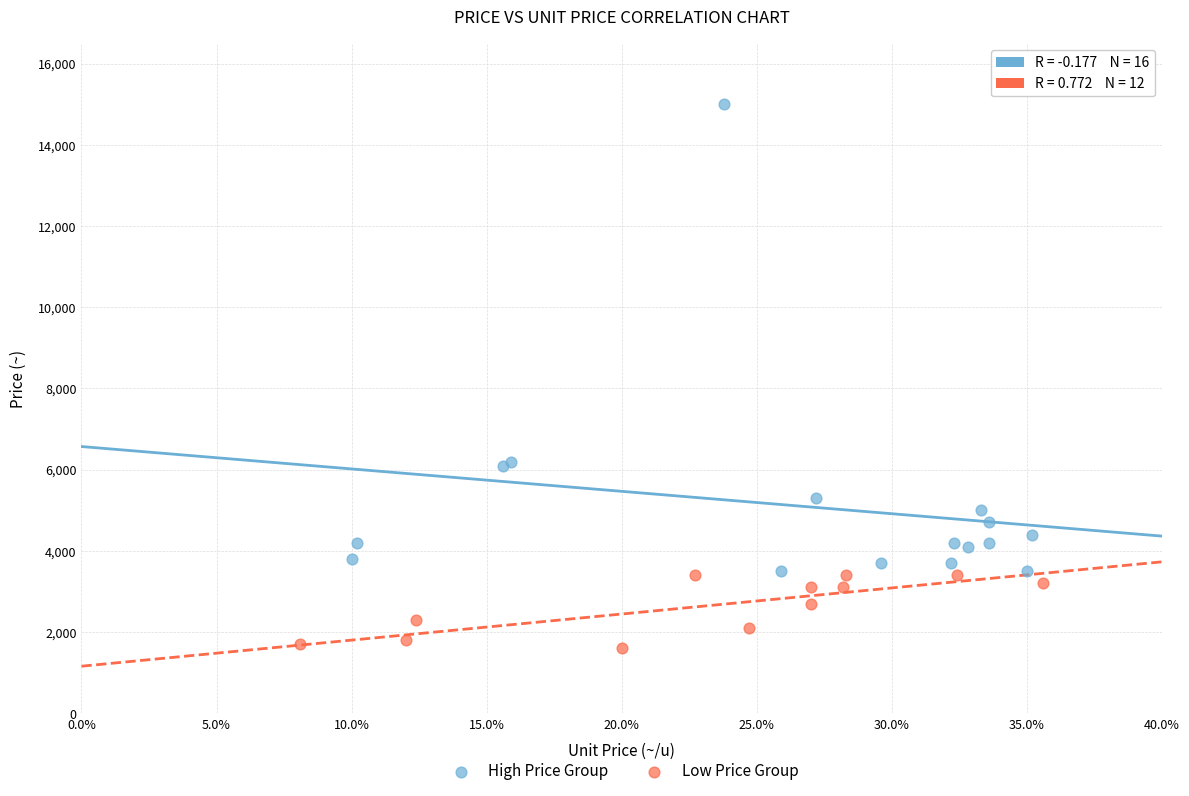

Which series reaches the maximum Y coordinate?

High Price Group